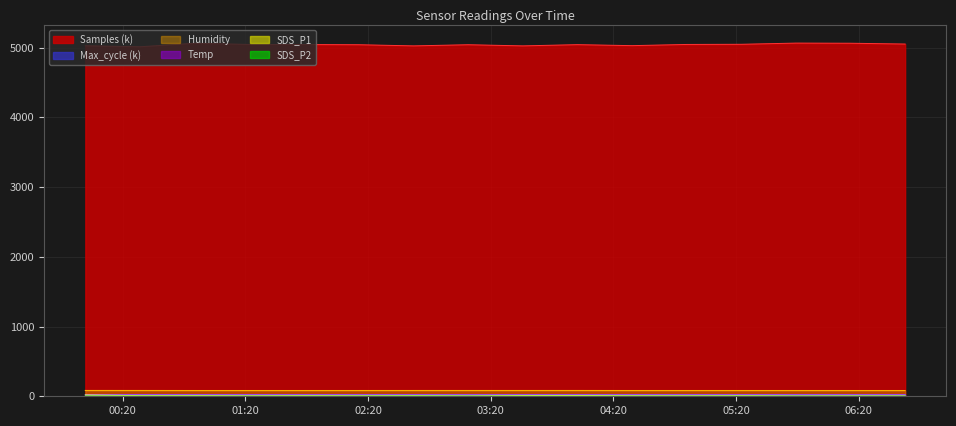

Between 2022/06/28 05:49:19 and 2022/06/28 06:42:45, which is larger?

2022/06/28 05:49:19